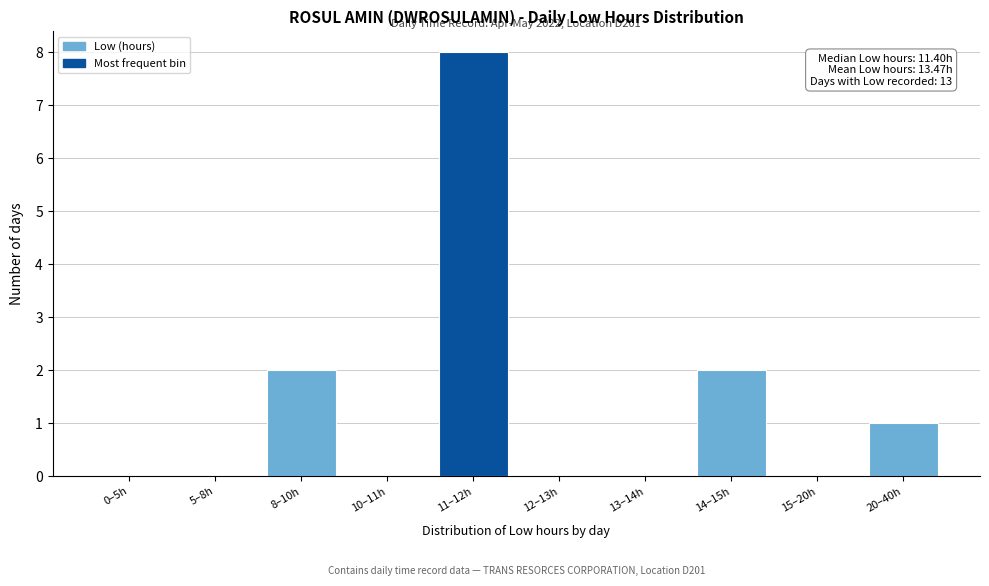

Reading right to left, extract all data points from this chart.

20–40h=1	15–20h=0	14–15h=2	13–14h=0	12–13h=0	11–12h=8	10–11h=0	8–10h=2	5–8h=0	0–5h=0